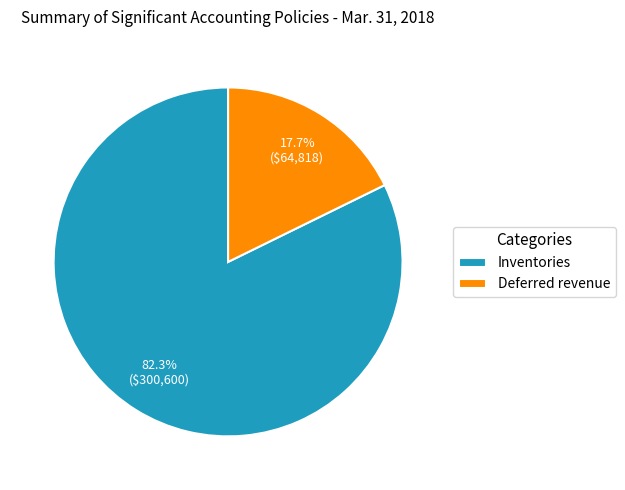

Is there a majority slice in this chart?

Yes